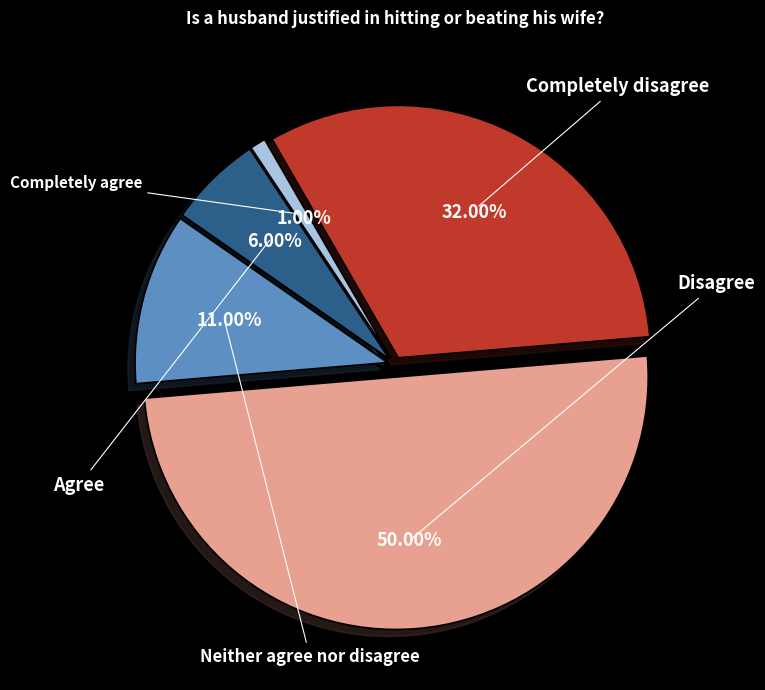

Which category has the biggest portion of the pie?

Disagree